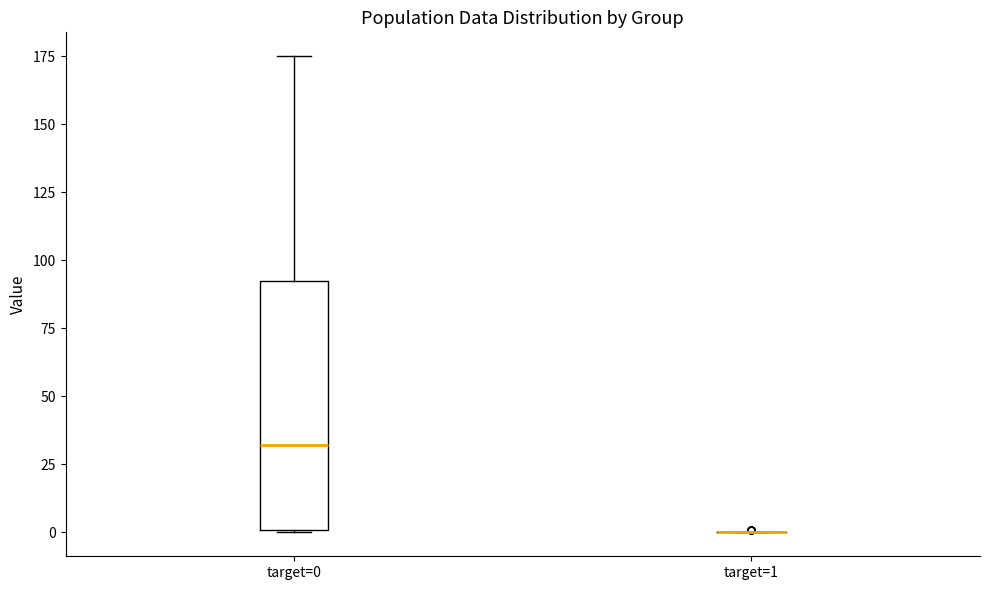

Comparing the boxes themselves (not the whiskers), which one is the tallest?

target=0